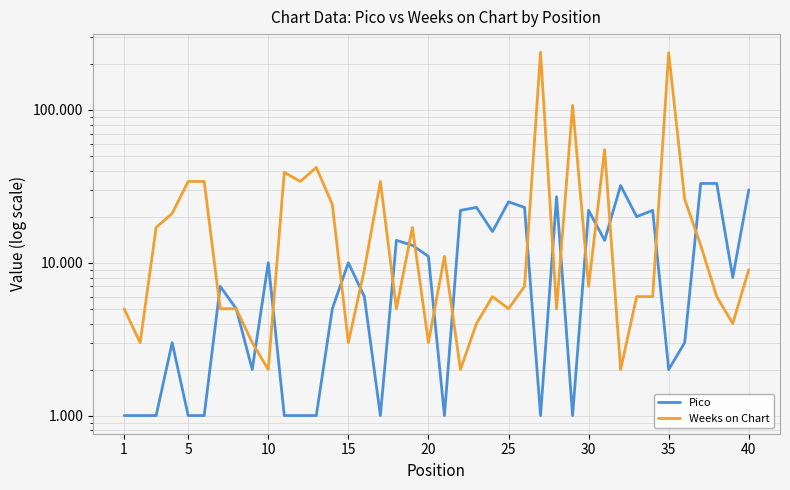

How many times do Pico and Weeks on Chart cross each other?

18